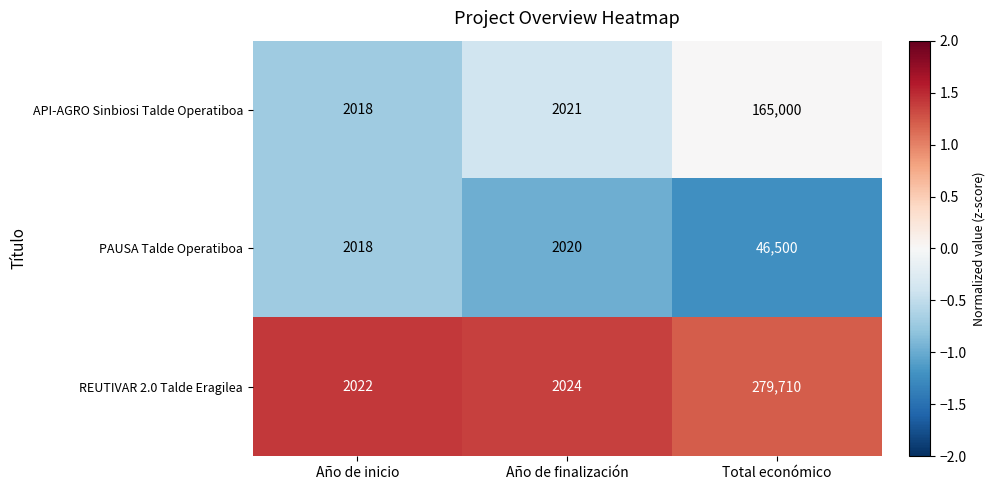

What is the minimum value for REUTIVAR 2.0 Talde Eragilea?

2022